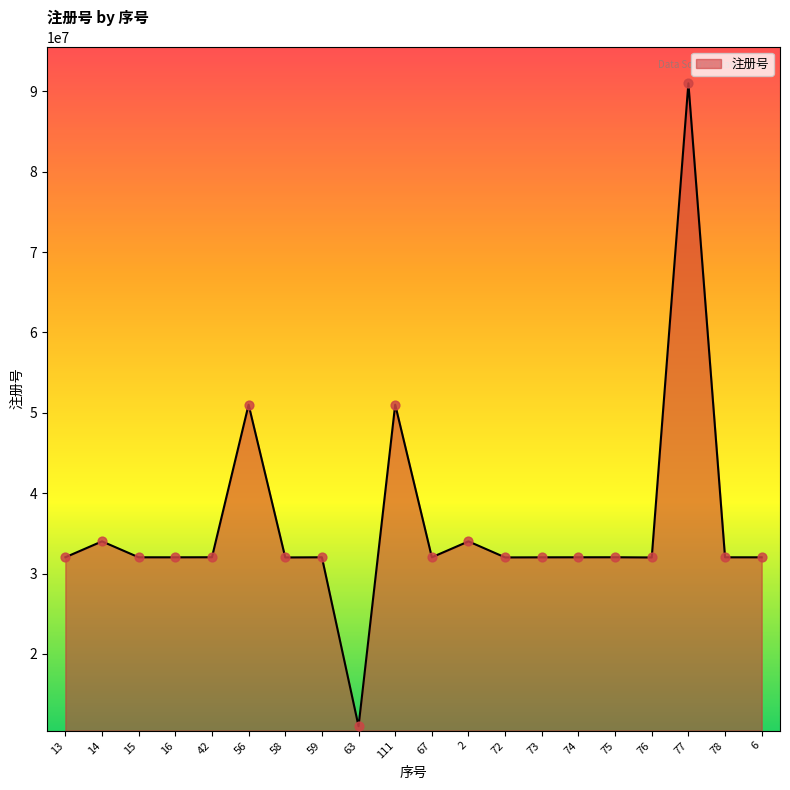

Approximately how many times larger is the value at 72 compared to 76?

1.0